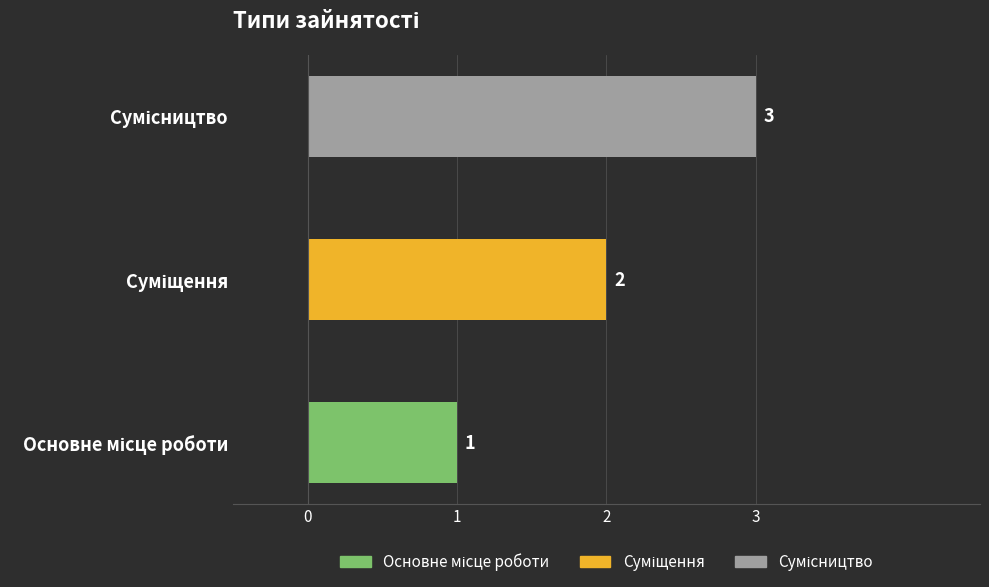

How many values are between 1 and 3?

3